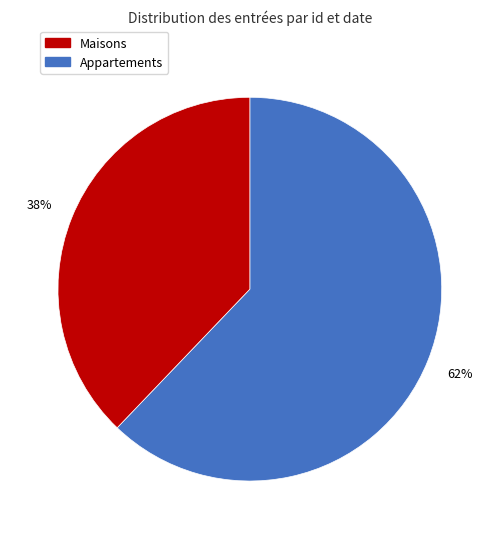

Does any single category account for the majority?

Yes